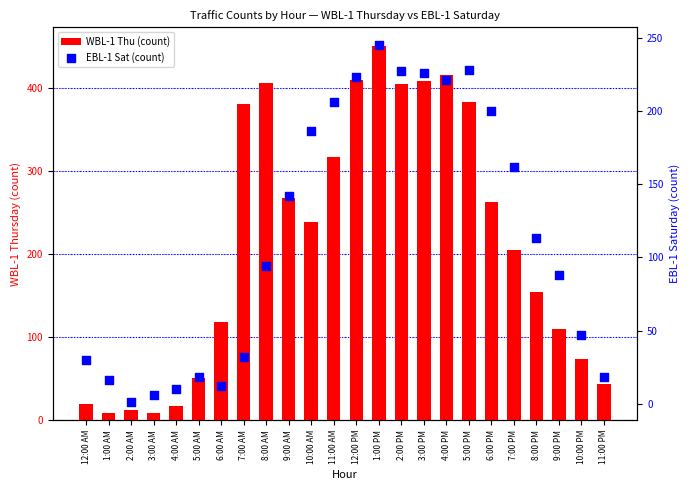

Which series has the largest total across all categories?

WBL-1 Thu (count)